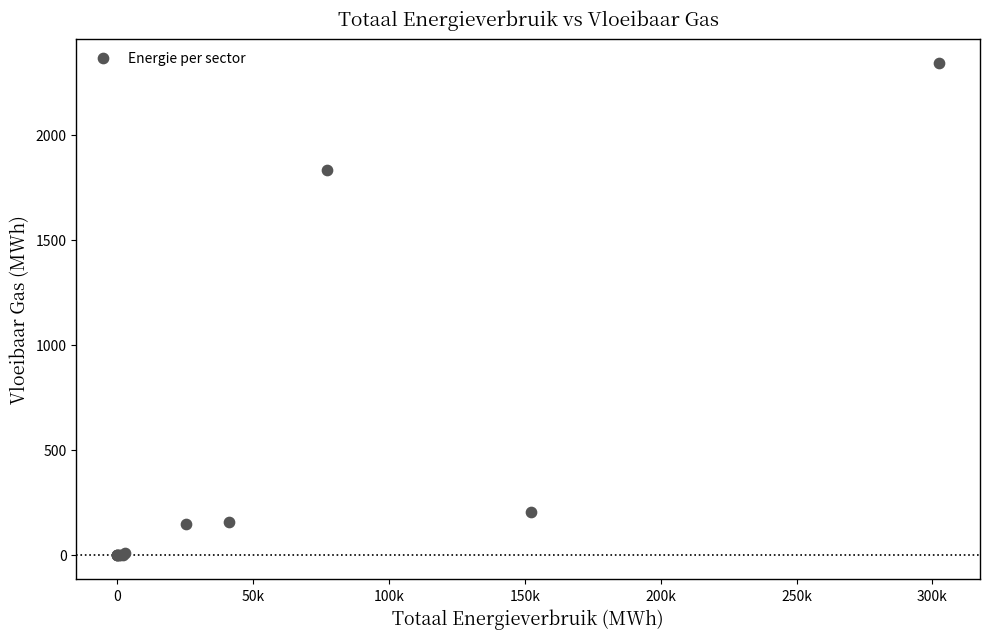

What Y value in the scatter plot is closest to 1171?

1832.9